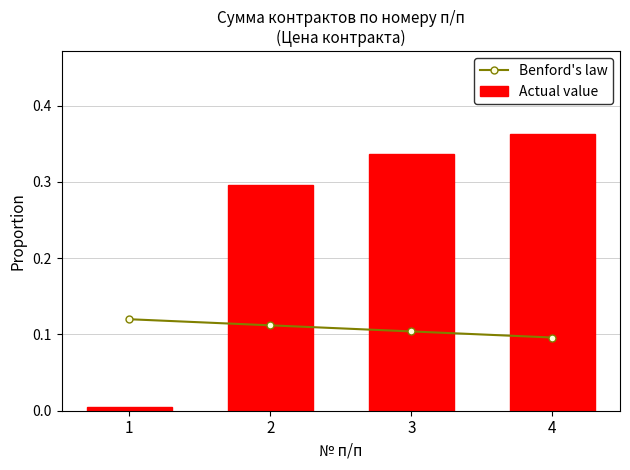

Which series has the widest spread of values?

Actual value